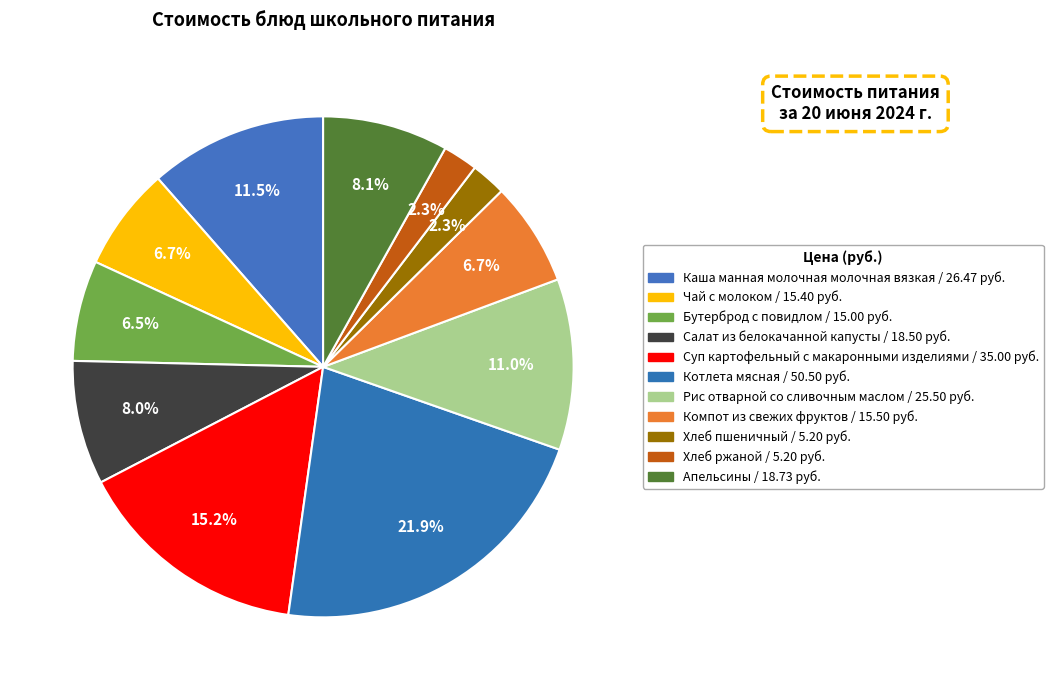

Count the number of slices in the pie.

11